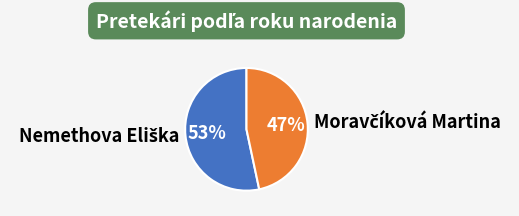

To the nearest percent, what is the average slice percentage?

50%